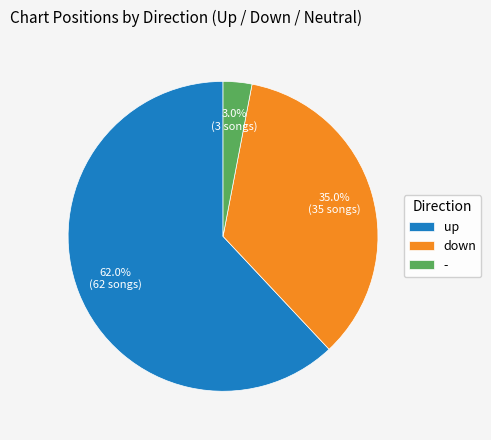

What is the total percentage of - and up?

65.0%